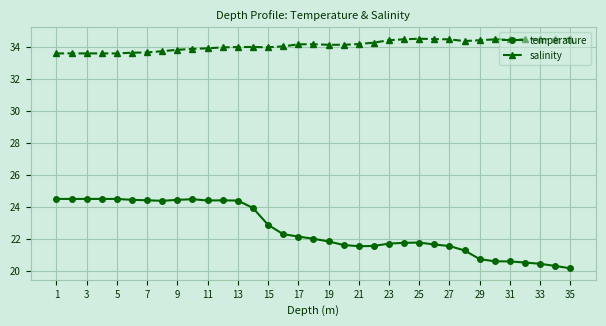

How many data points in temperature are above 22?

18